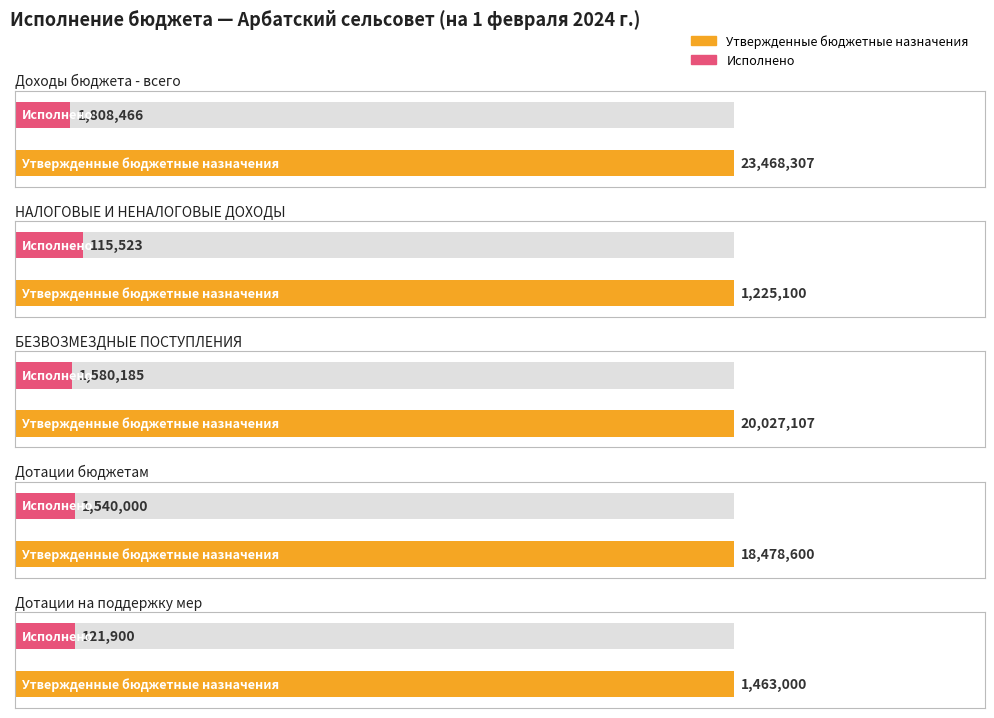

At which category is the sum across all series the highest?

Доходы бюджета - всего